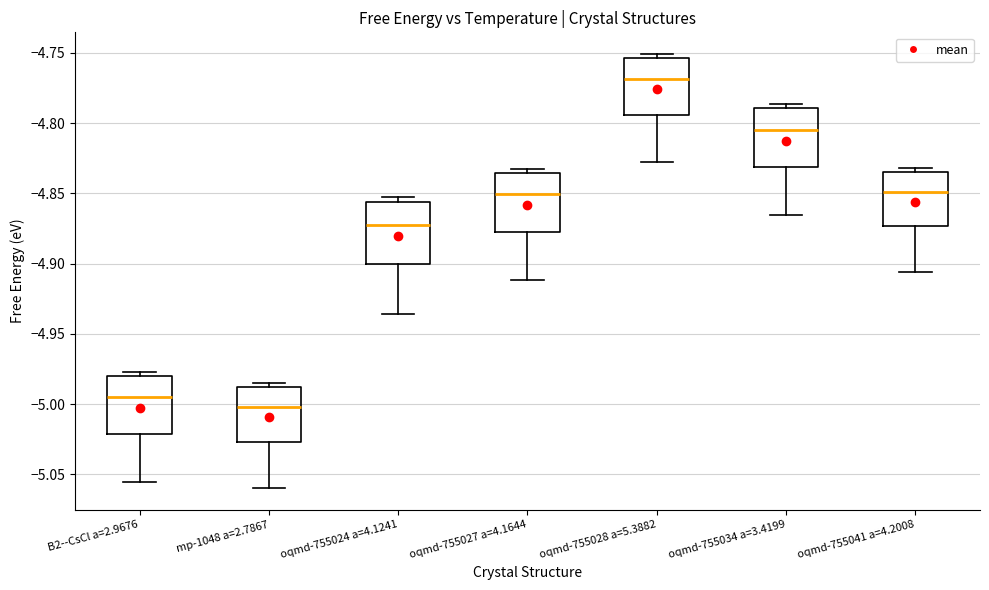

Reading left to right, transcribe this box plot: for each box, give where its median line is, the range the box spans, and where its two whiskers end, as read against the y-axis. The values are not printed on the chart, so give them approximately, as read against the axis.

B2--CsCl a=2.9676: median -4.995, box -5.020 to -4.980, whiskers -5.055 to -4.975
mp-1048 a=2.7867: median -5.000, box -5.025 to -4.990, whiskers -5.060 to -4.985
oqmd-755024 a=4.1241: median -4.875, box -4.900 to -4.855, whiskers -4.935 to -4.855 (just above the box's upper edge)
oqmd-755027 a=4.1644: median -4.850, box -4.875 to -4.835, whiskers -4.910 to -4.830
oqmd-755028 a=5.3882: median -4.770, box -4.795 to -4.755, whiskers -4.830 to -4.750
oqmd-755034 a=3.4199: median -4.805, box -4.830 to -4.790, whiskers -4.865 to -4.785
oqmd-755041 a=4.2008: median -4.850, box -4.875 to -4.835, whiskers -4.905 to -4.830